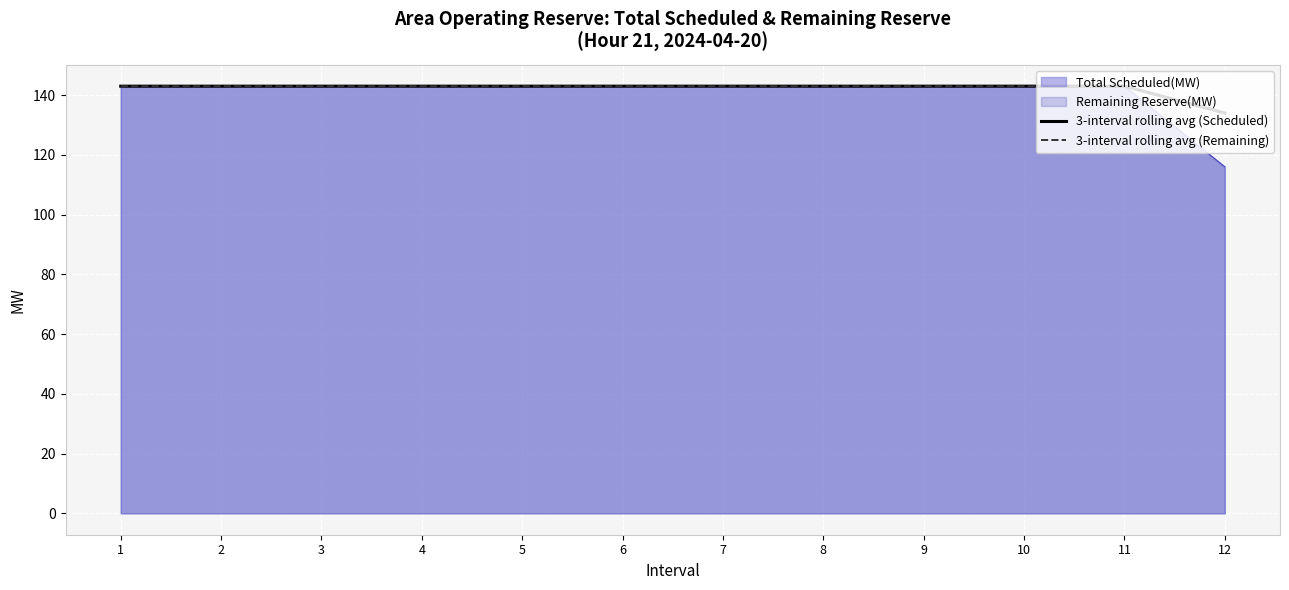

The 3-interval rolling avg (Remaining) series shows 213 at 2. True or false?

False